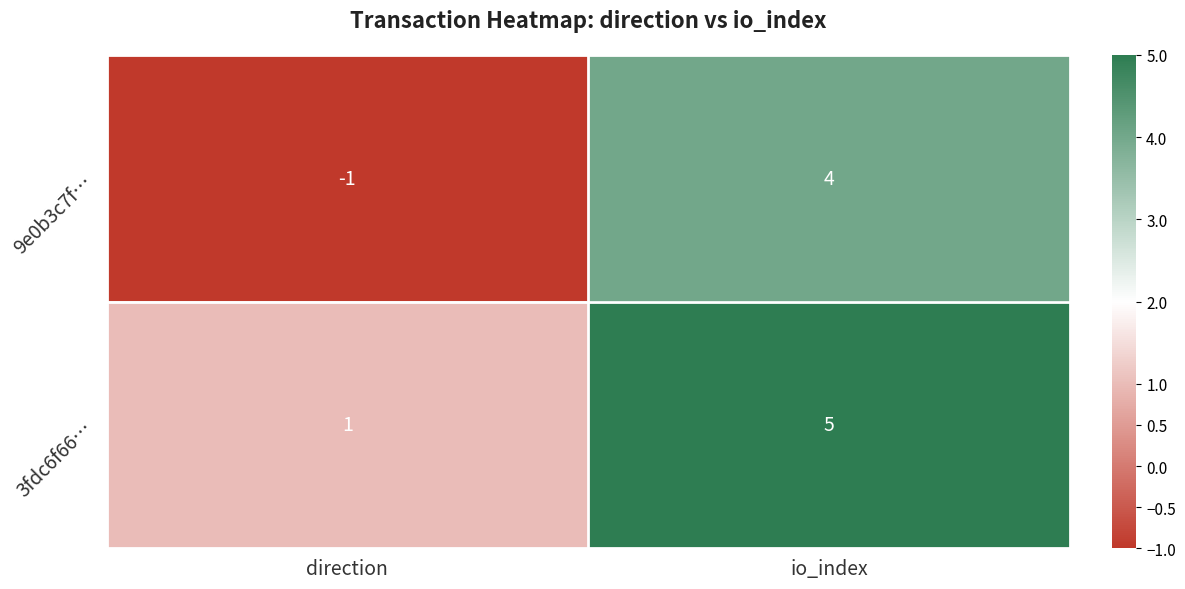

Which series has the widest spread of values?

9e0b3c7f…